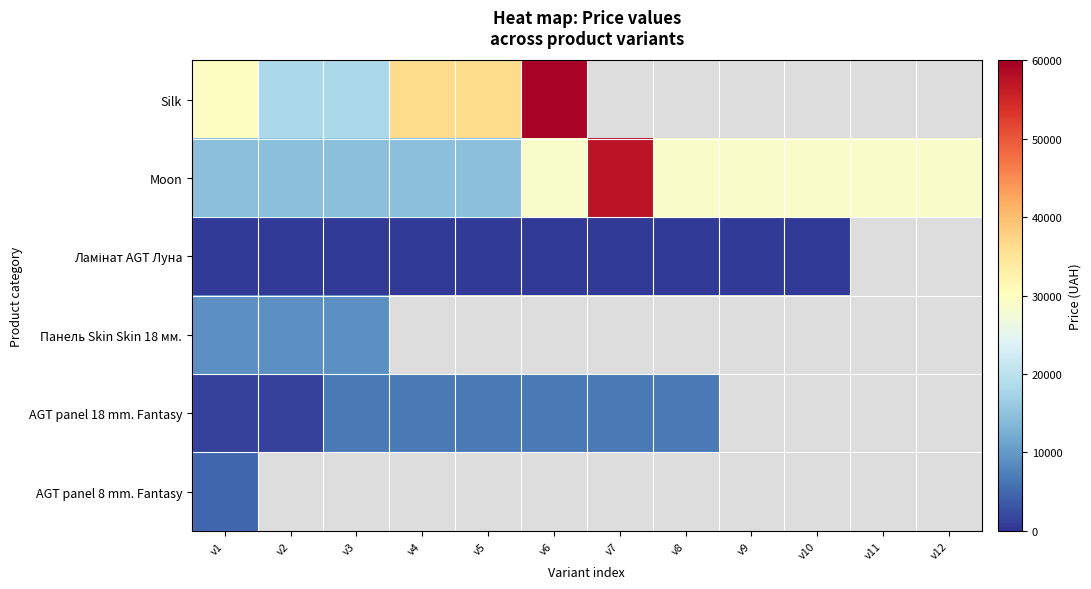

What is the lowest value of the AGT panel 18 mm. Fantasy series?

1332.7